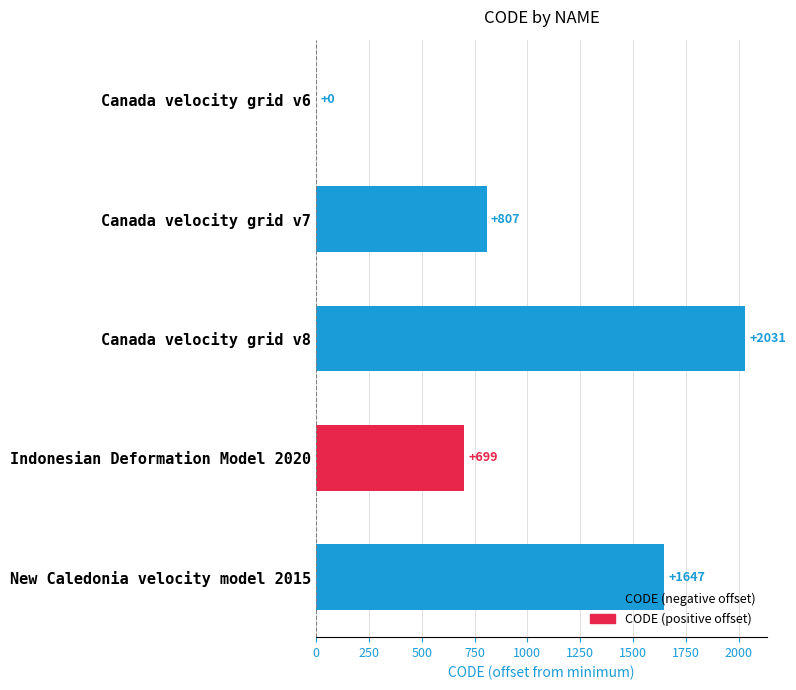

Approximately how many times larger is the value at Canada velocity grid v7 compared to New Caledonia velocity model 2015?

0.5